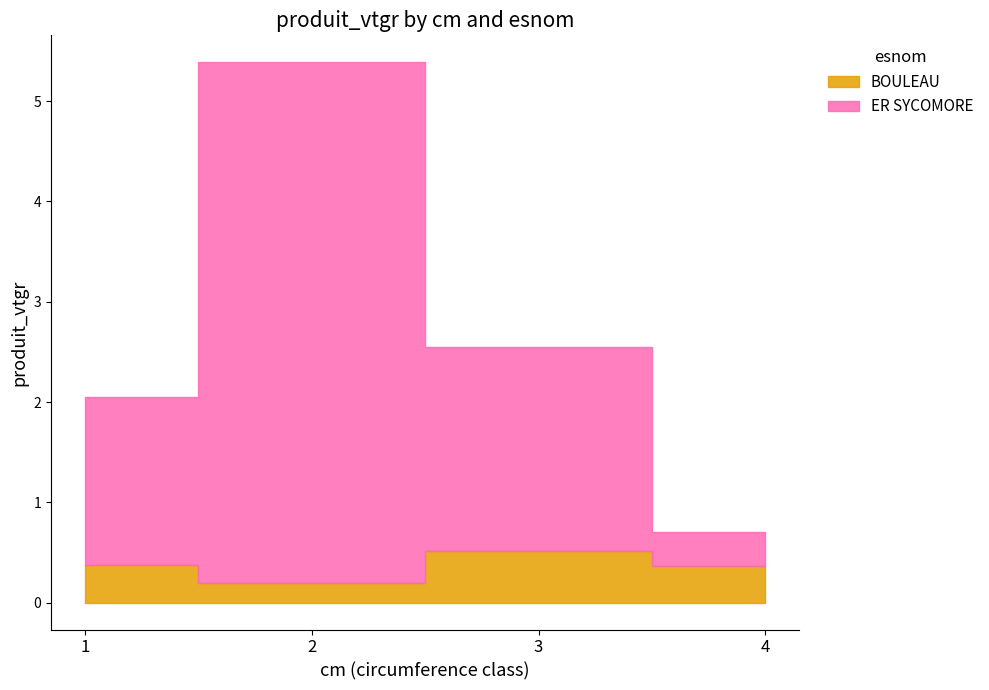

At how many categories does at least one series exceed 4?

1